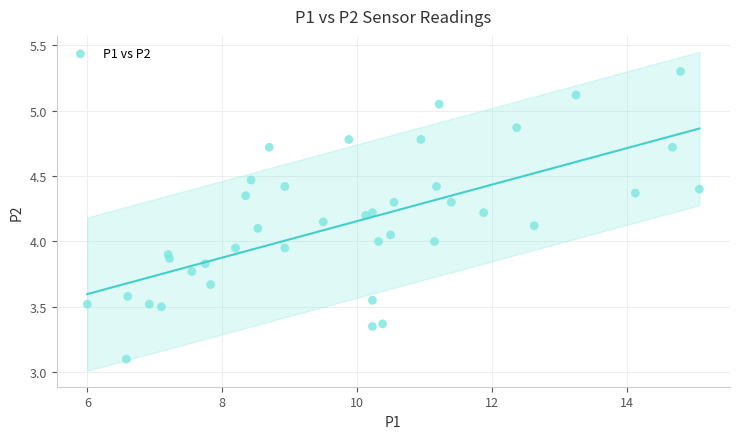

What is the range of Y values (max minus min)?

2.2